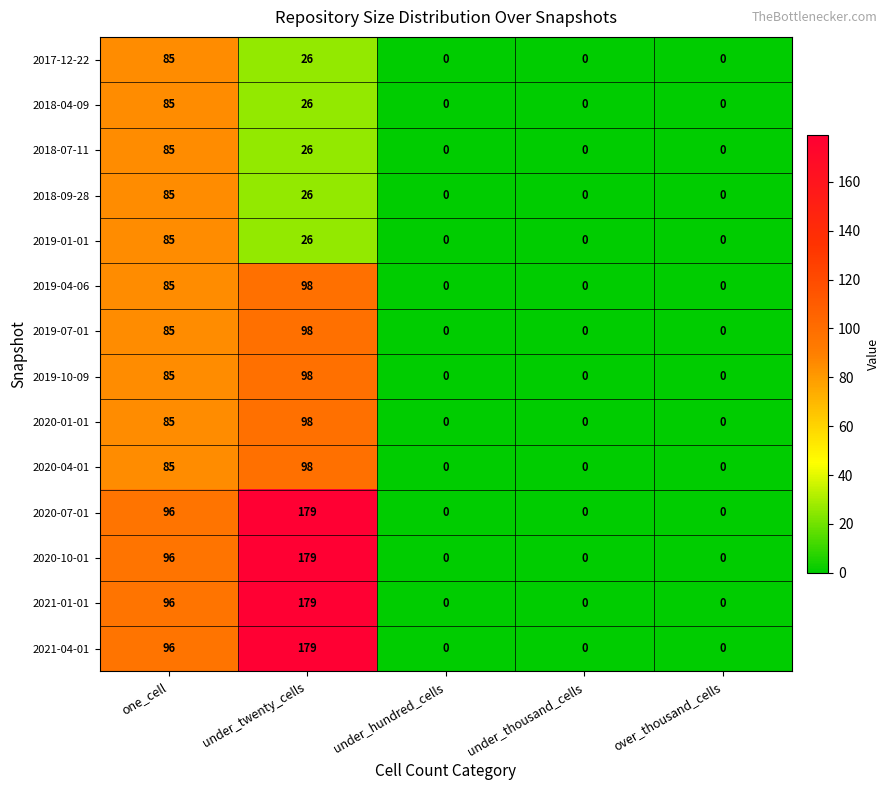

At which label does 2018-04-09 reach its peak?

one_cell